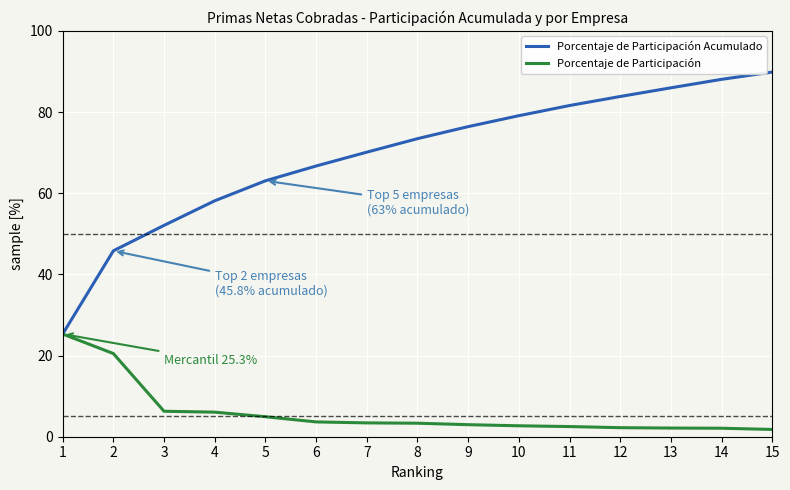

What is the maximum value shown in the chart?

89.8